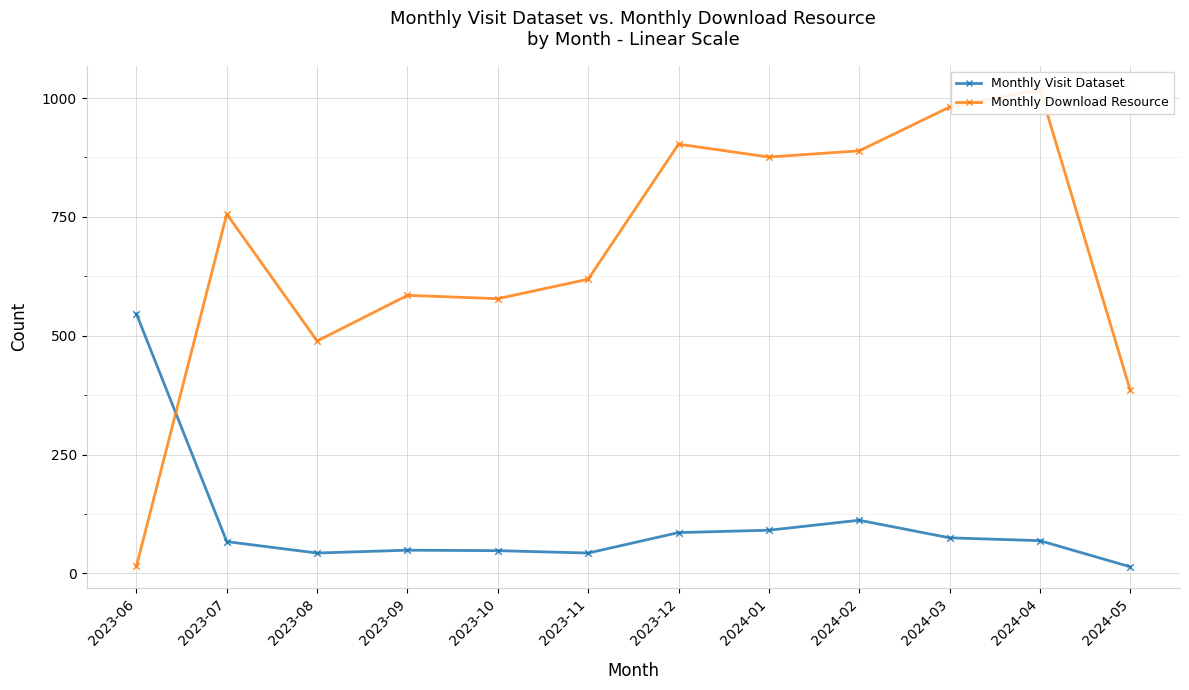

At how many categories does at least one series exceed 630?

6